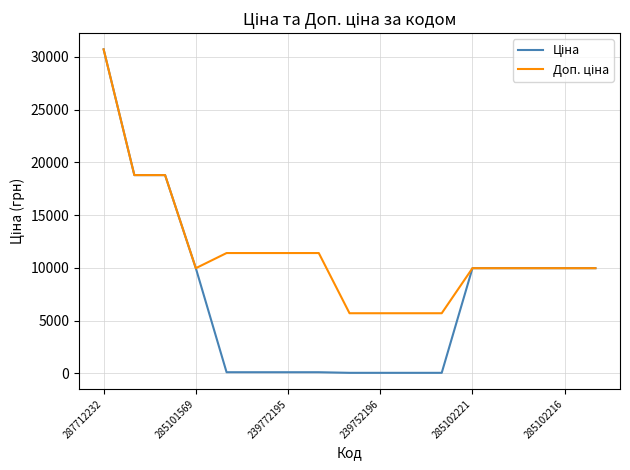

Does the chart display data point markers on the line(s)?

No